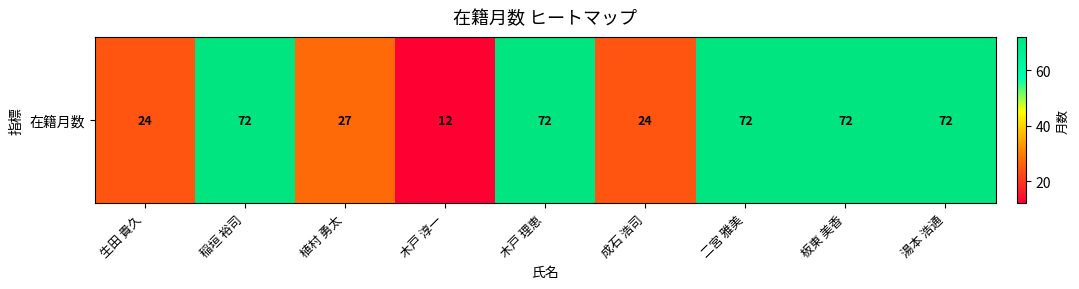

What is the difference between the second highest and minimum values?

60